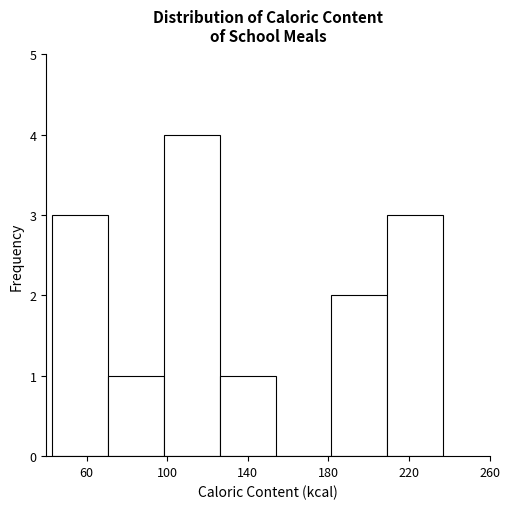

Over which range of the x-axis is the bar tallest?

100 to 125